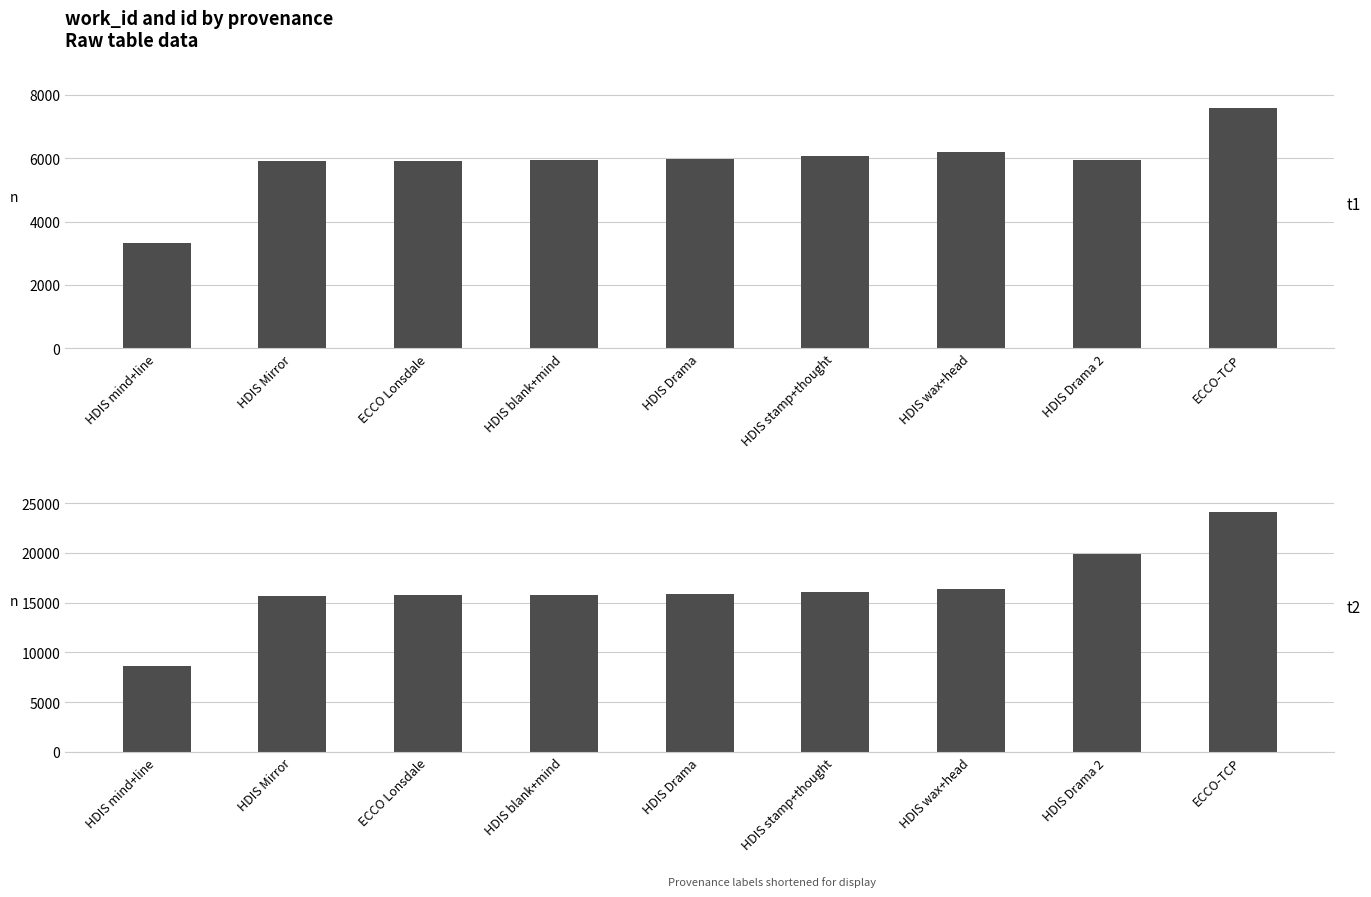

List the series in order of their peak value, highest first.

id, work_id